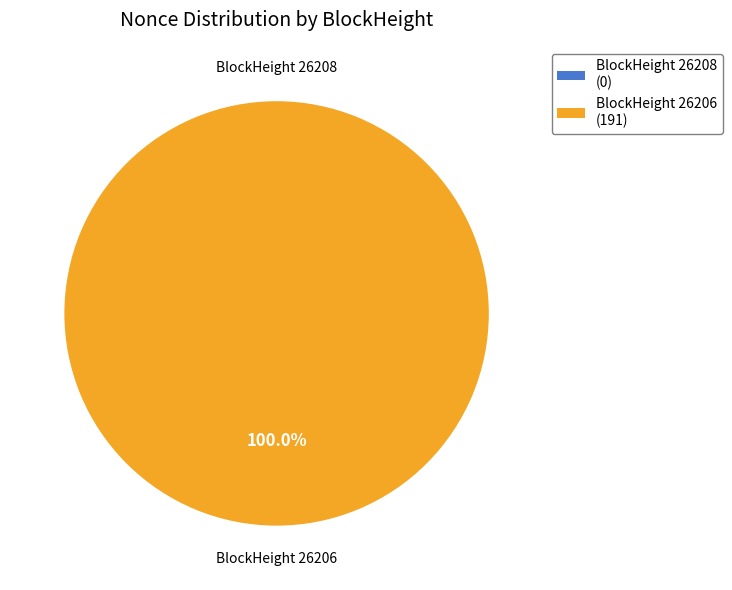

Which slice is the smallest?

26208